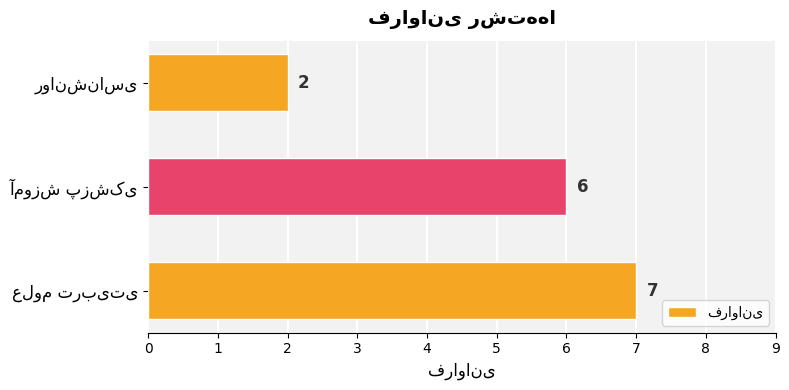

What is the maximum value shown in the chart?

7